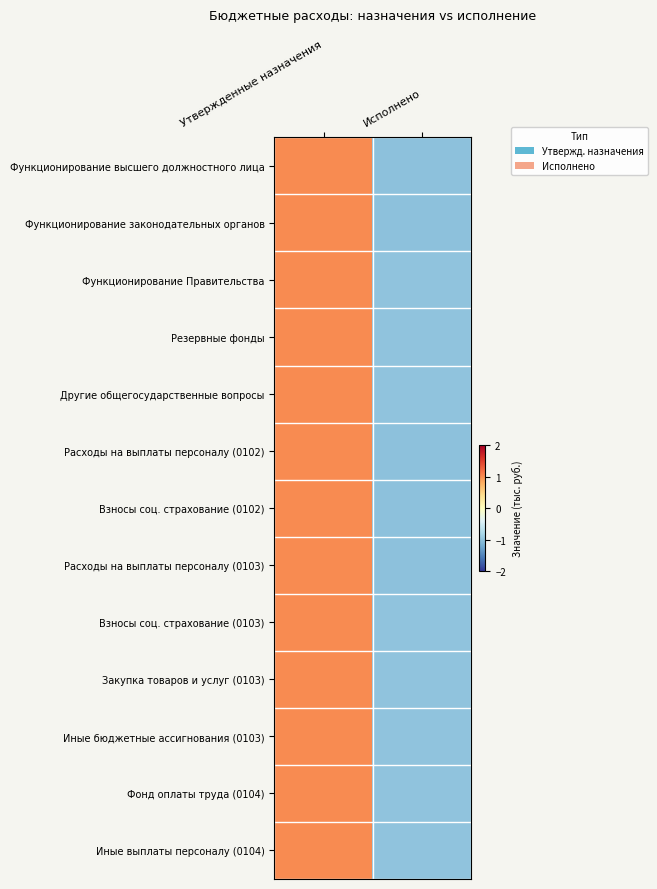

Reading left to right, list all the values displayed in this chart.

Функционирование высшего должностного лица: Утвержденные назначения=1.0	Исполнено=-1.0
Функционирование законодательных органов: Утвержденные назначения=1.0	Исполнено=-1.0
Функционирование Правительства: Утвержденные назначения=1.0	Исполнено=-1.0
Резервные фонды: Утвержденные назначения=1.0	Исполнено=-1.0
Другие общегосударственные вопросы: Утвержденные назначения=1.0	Исполнено=-1.0
Расходы на выплаты персоналу (0102): Утвержденные назначения=1.0	Исполнено=-1.0
Взносы соц. страхование (0102): Утвержденные назначения=1.0	Исполнено=-1.0
Расходы на выплаты персоналу (0103): Утвержденные назначения=1.0	Исполнено=-1.0
Взносы соц. страхование (0103): Утвержденные назначения=1.0	Исполнено=-1.0
Закупка товаров и услуг (0103): Утвержденные назначения=1.0	Исполнено=-1.0
Иные бюджетные ассигнования (0103): Утвержденные назначения=1.0	Исполнено=-1.0
Фонд оплаты труда (0104): Утвержденные назначения=1.0	Исполнено=-1.0
Иные выплаты персоналу (0104): Утвержденные назначения=1.0	Исполнено=-1.0